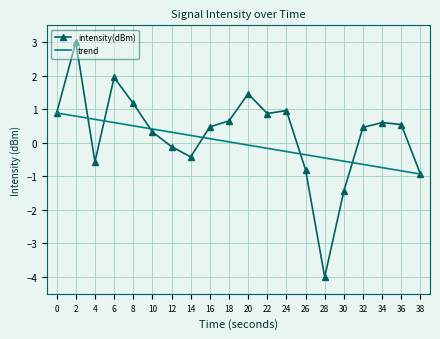

The intensity(dBm) series shows 0.5 at 32. True or false?

True